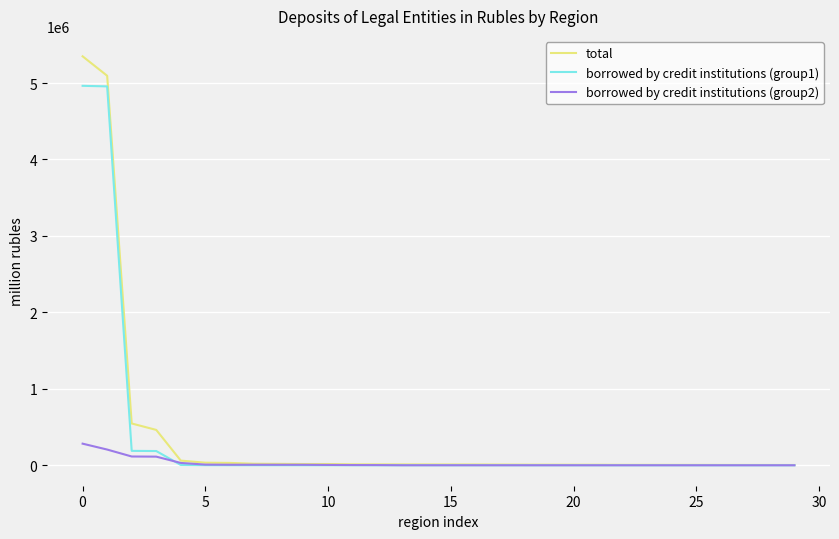

Which series has the widest spread of values?

total